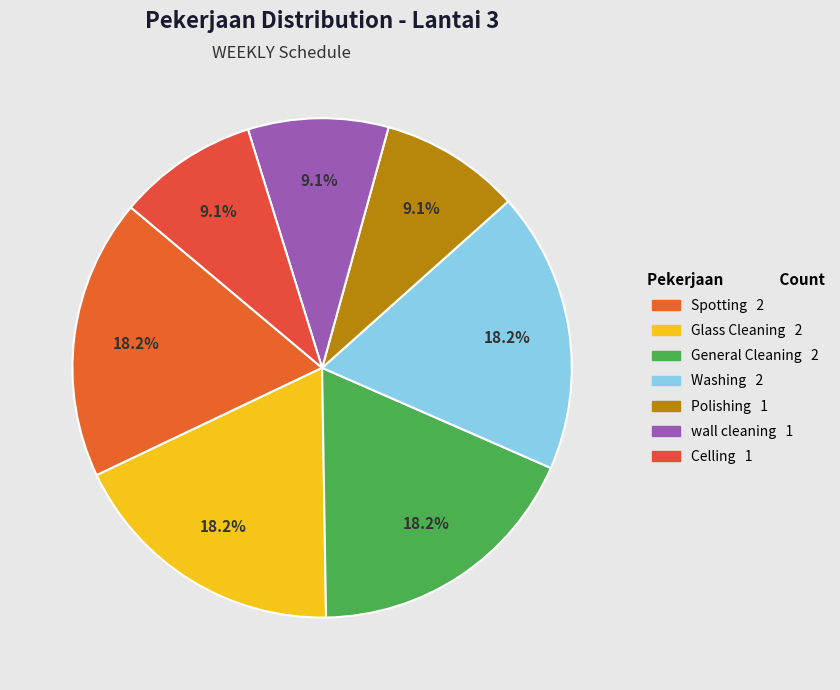

How many slices are in this pie chart?

7